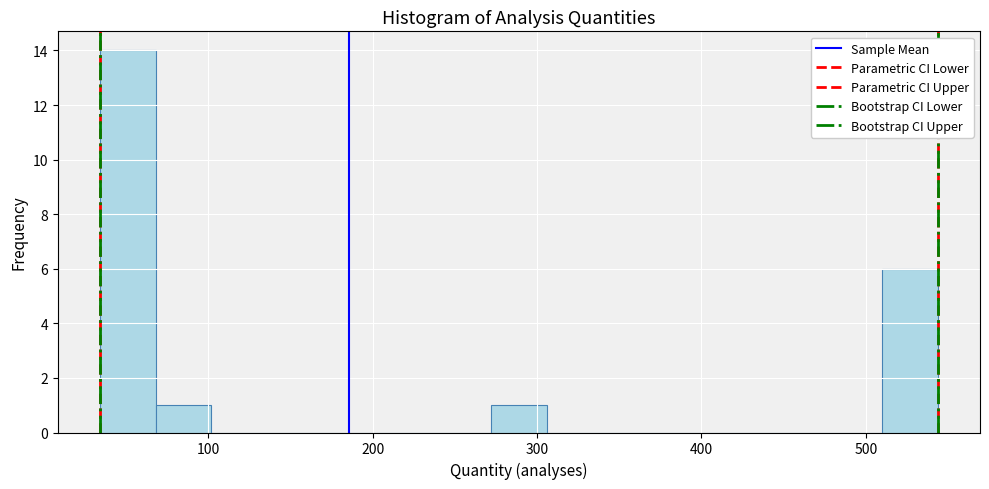

Around what value on the x-axis is the tallest bar? Give the approximate position of its centre, as read against the axis.

50